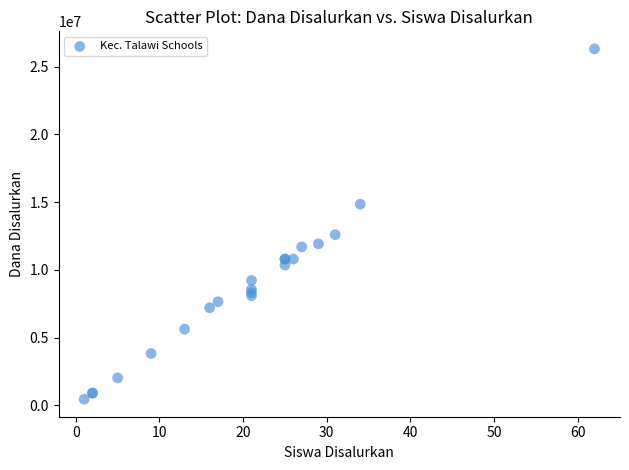

What Y value in the scatter plot is closest to 13387500?

12600000